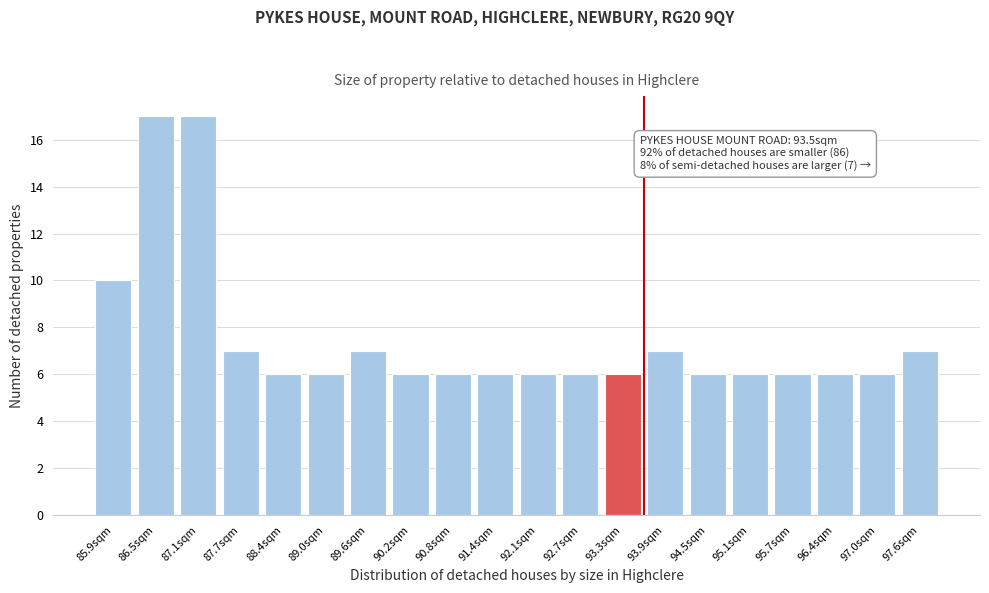

Reading right to left, extract all data points from this chart.

97.6sqm=7	97.0sqm=6	96.4sqm=6	95.7sqm=6	95.1sqm=6	94.5sqm=6	93.9sqm=7	93.3sqm=6	92.7sqm=6	92.1sqm=6	91.4sqm=6	90.8sqm=6	90.2sqm=6	89.6sqm=7	89.0sqm=6	88.4sqm=6	87.7sqm=7	87.1sqm=17	86.5sqm=17	85.9sqm=10